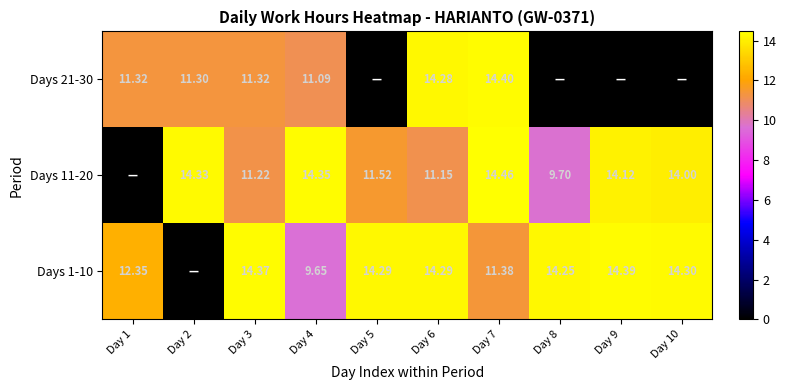

What is the difference between the Days 11-20 values at Day 3 and Day 9?

2.9